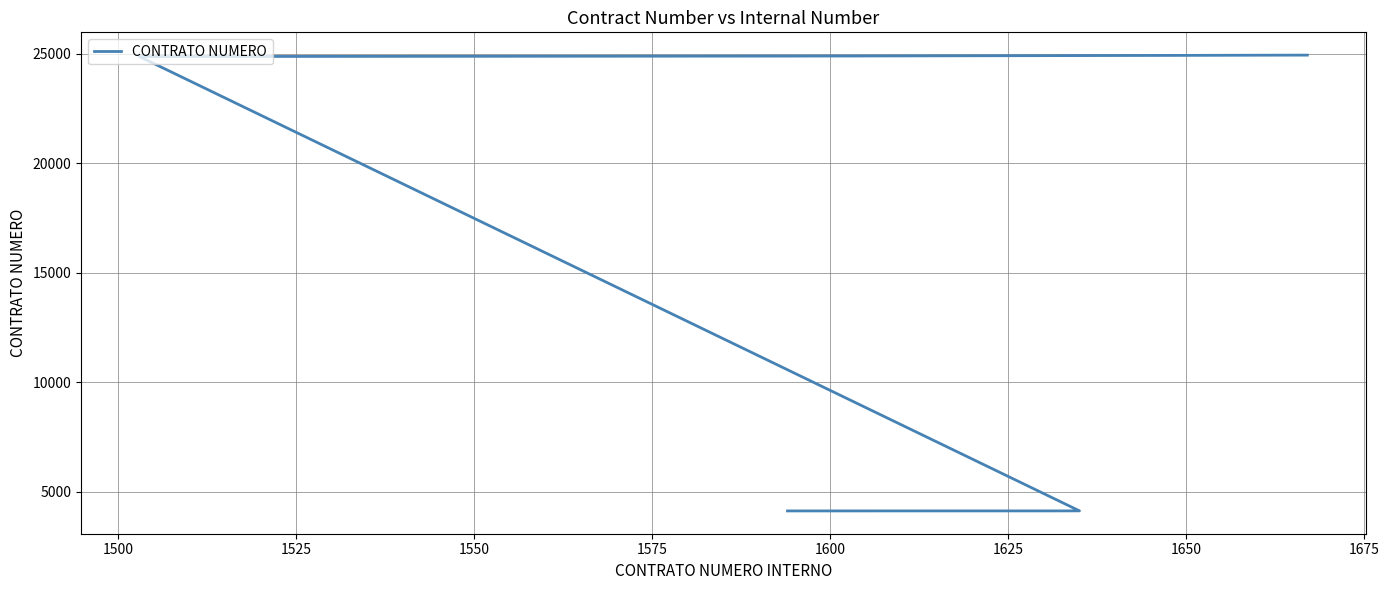

The chart shows a value of 6193 at 1500. True or false?

False